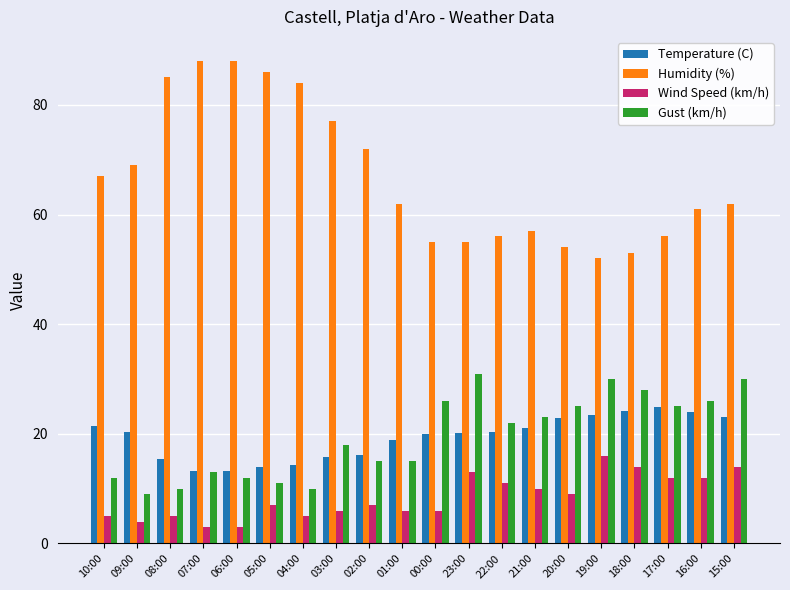

Rank the series at 08:00 from lowest to highest value.

Wind Speed (km/h), Gust (km/h), Temperature (C), Humidity (%)